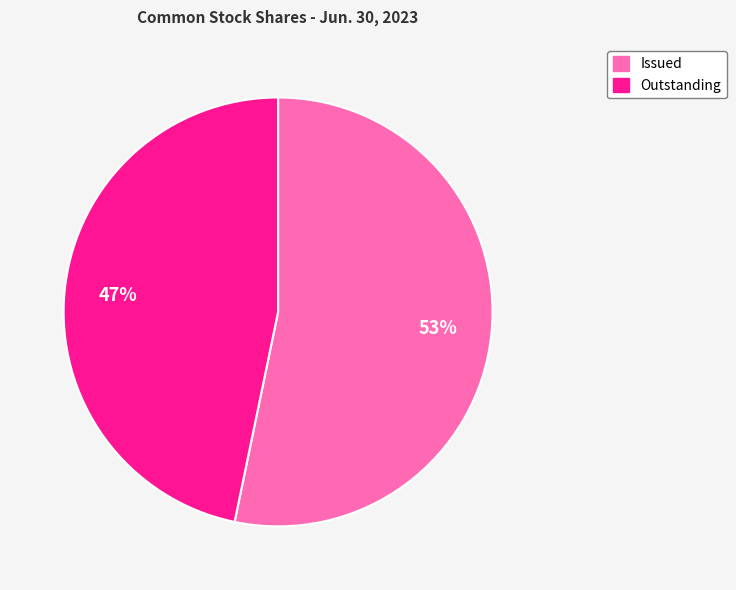

To the nearest percent, what portion does Outstanding represent?

47%